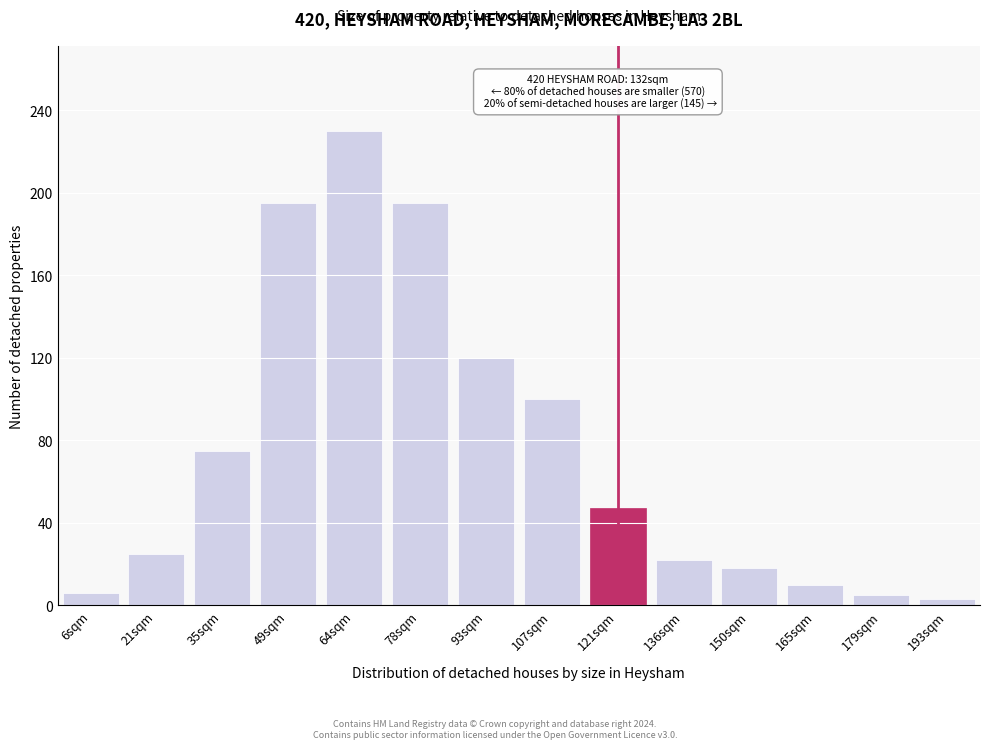

Between 150sqm and 121sqm, which is larger?

121sqm